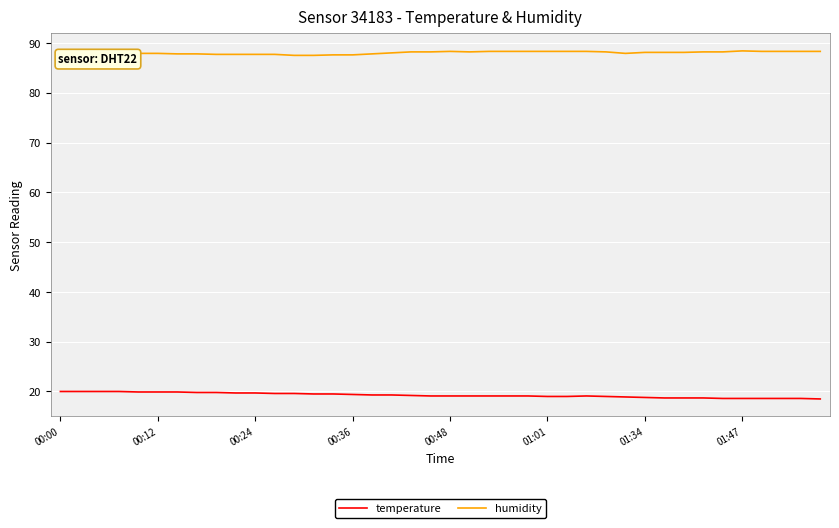

True or false: humidity and temperature intersect in this chart.

False